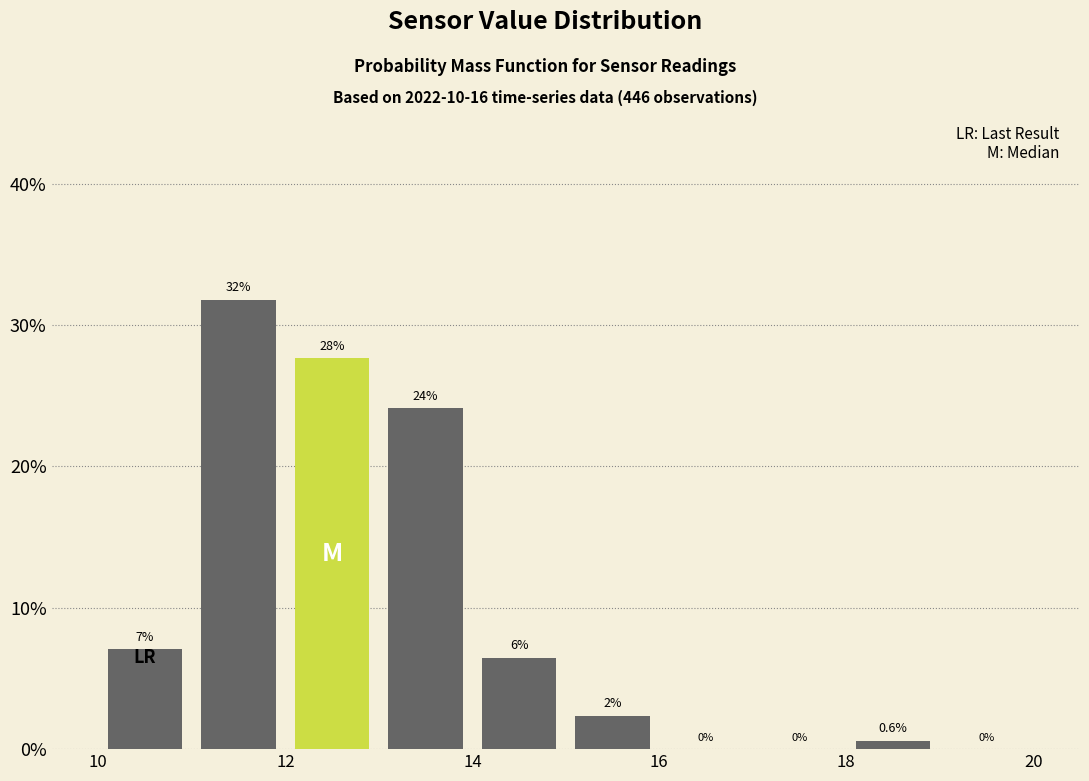

Over which range of the x-axis is the bar tallest?

11 to 12